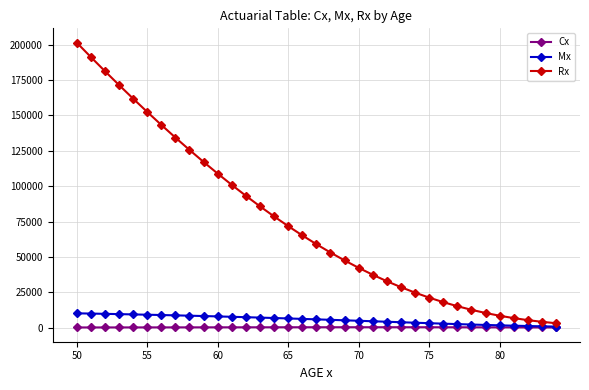

Which series has the largest total across all categories?

Rx